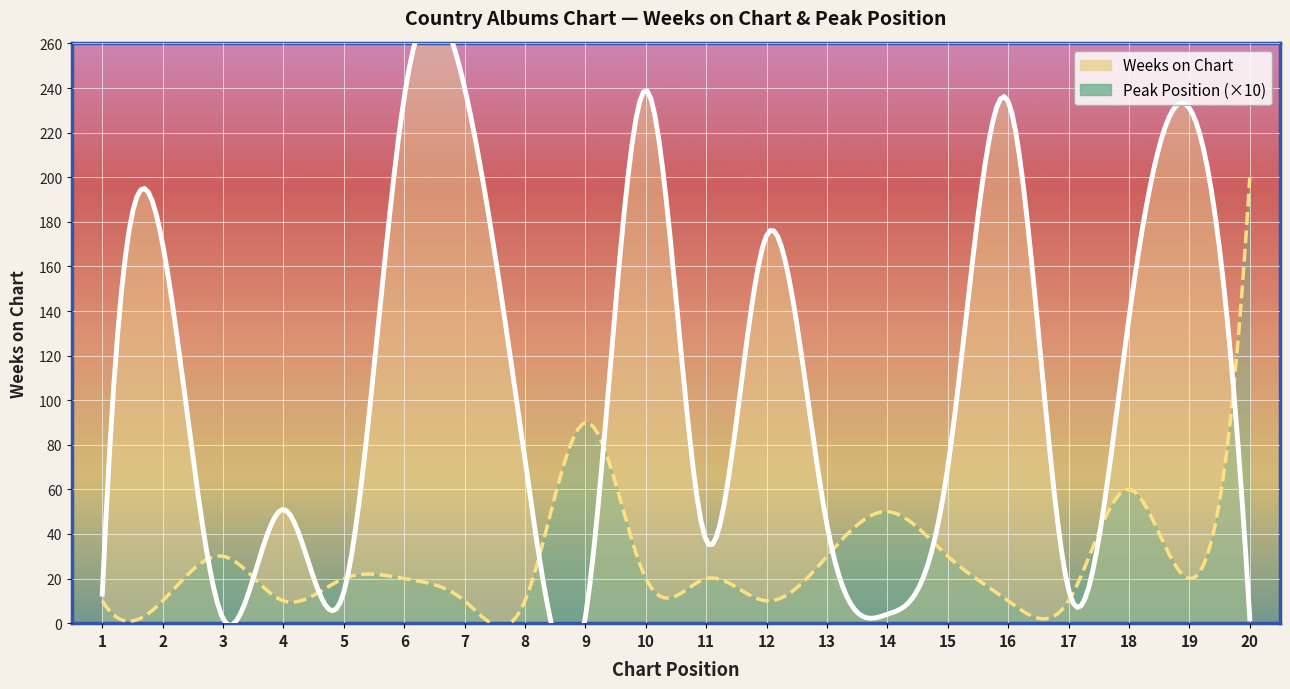

Reading left to right, transcribe all the data shown in this chart.

Weeks on Chart: 1=13	2=170	3=2	4=51	5=14	6=236	7=240	8=73	9=3	10=239	11=37	12=174	13=44	14=4	15=70	16=234	17=15	18=137	19=231	20=2
Peak Position: 1=1	2=1	3=3	4=1	5=2	6=2	7=1	8=1	9=9	10=2	11=2	12=1	13=3	14=5	15=3	16=1	17=1	18=6	19=2	20=20